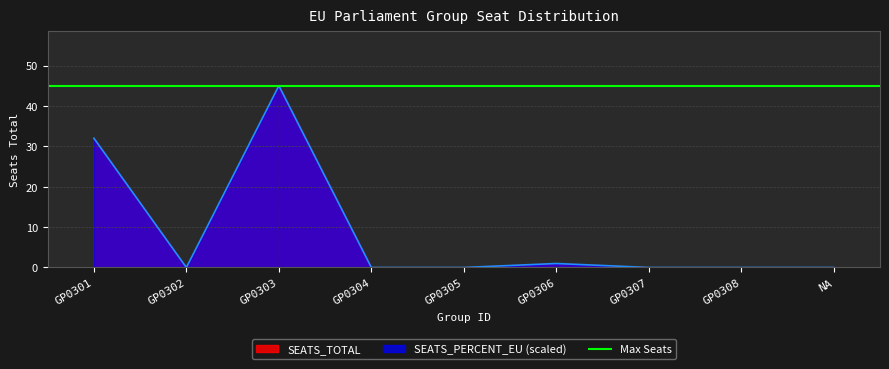

Which has a higher value, GP0308 or GP0307?

GP0308